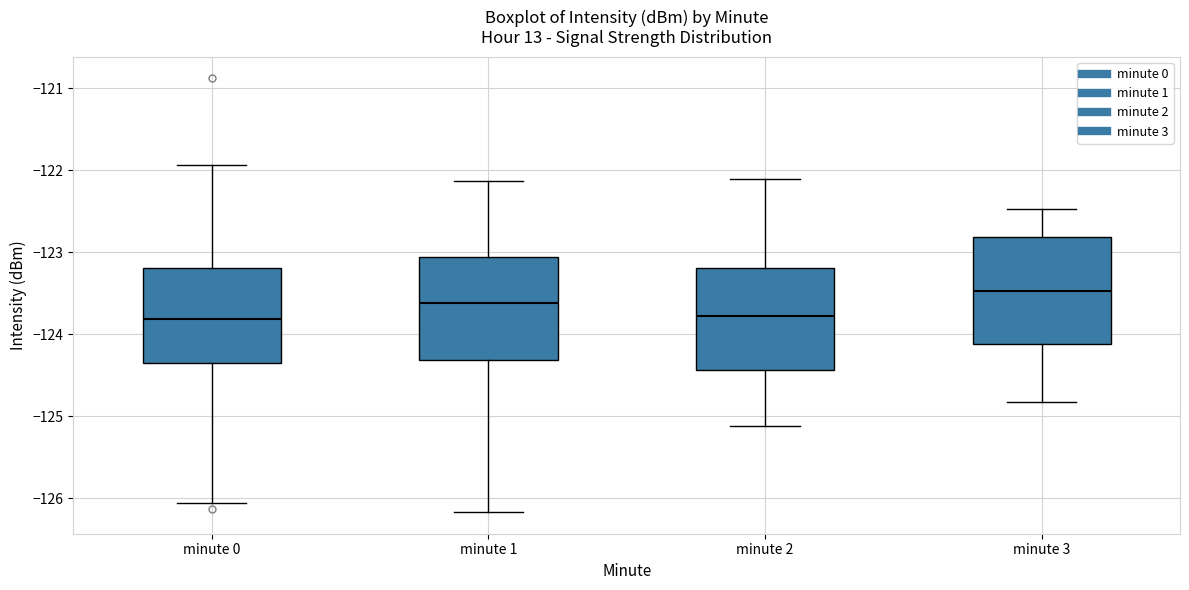

Reading left to right, transcribe this box plot: for each box, give where its median line is, the range the box spans, and where its two whiskers end, as read against the y-axis. The values are not printed on the chart, so give them approximately, as read against the axis.

minute 0: median -123.8, box -124.4 to -123.2, whiskers -126.1 to -121.9
minute 1: median -123.6, box -124.3 to -123.1, whiskers -126.2 to -122.1
minute 2: median -123.8, box -124.4 to -123.2, whiskers -125.1 to -122.1
minute 3: median -123.5, box -124.1 to -122.8, whiskers -124.8 to -122.5